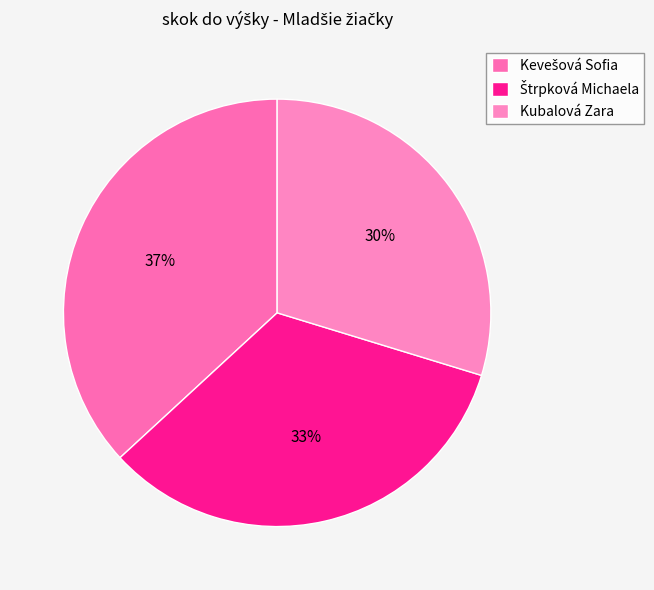

How many segments does this pie chart have?

3